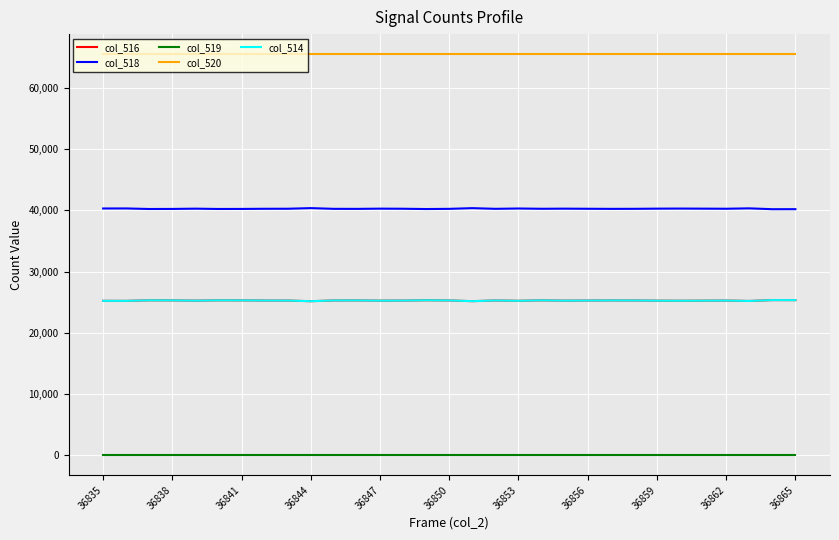

Reading left to right, what are all the values shown in this chart?

col_516: 25222	25214	25305	25295	25251	25302	25295	25269	25264	25162	25280	25286	25249	25264	25313	25281	25167	25277	25226	25299	25250	25268	25284	25279	25248	25234	25249	25264	25200	25339	25334
col_518: 40313	40321	40230	40240	40284	40233	40240	40266	40271	40373	40255	40249	40286	40271	40222	40254	40368	40258	40311	40266	40285	40267	40251	40258	40287	40301	40286	40271	40335	40196	40201
col_519: 0	0	0	0	0	0	0	0	0	0	0	0	0	0	0	0	0	0	0	0	0	0	0	0	0	0	0	0	0	0	0
col_520: 65535	65535	65535	65535	65535	65535	65535	65535	65535	65535	65535	65535	65535	65535	65535	65535	65535	65535	65535	65535	65535	65535	65535	65535	65535	65535	65535	65535	65535	65535	65535
col_514: 25222	25214	25305	25295	25251	25302	25295	25269	25264	25162	25280	25286	25249	25264	25313	25281	25167	25277	25226	25299	25250	25268	25284	25279	25248	25234	25249	25264	25200	25339	25334